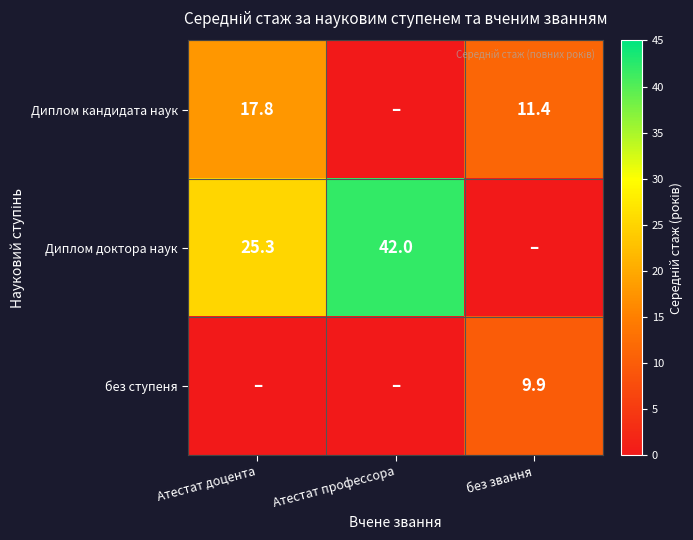

Is it true that Диплом кандидата наук equals 7.4 at Атестат доцента?

False